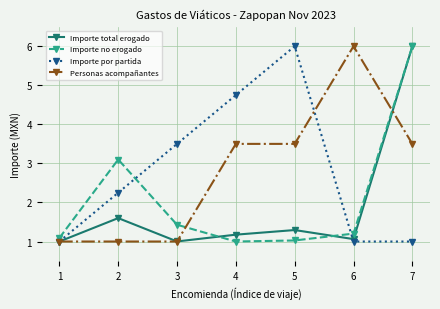

What is the value of the Importe total erogado point at the 4th from the left?

1.2